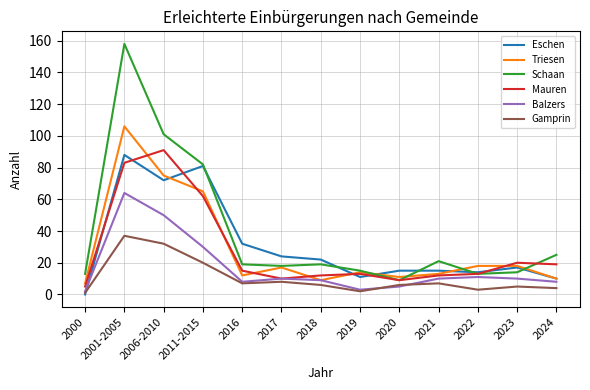

How many lines are shown in the chart?

6